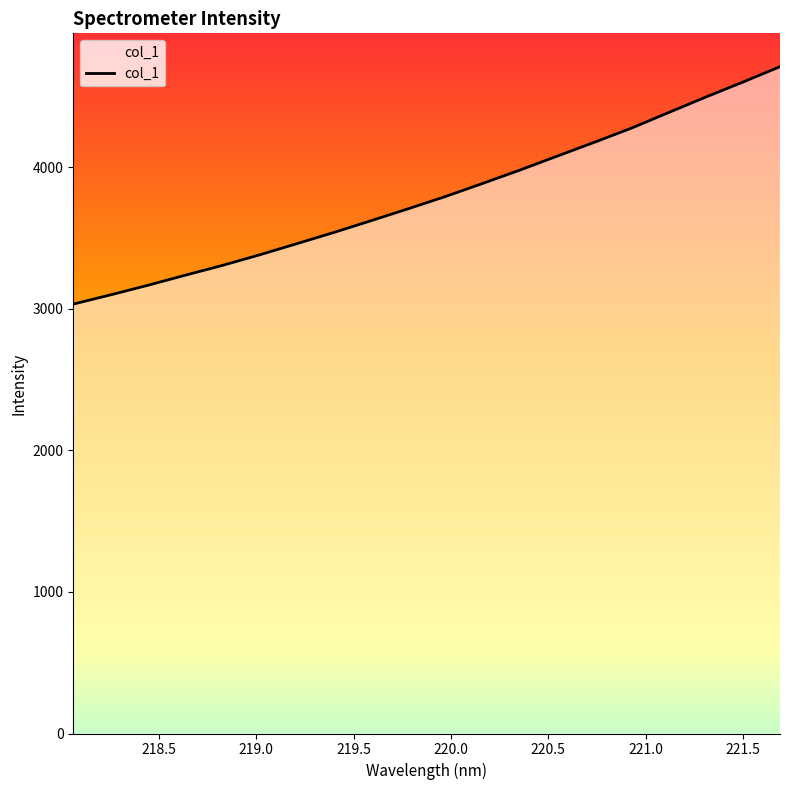

What is the minimum value shown in the chart?

3032.2